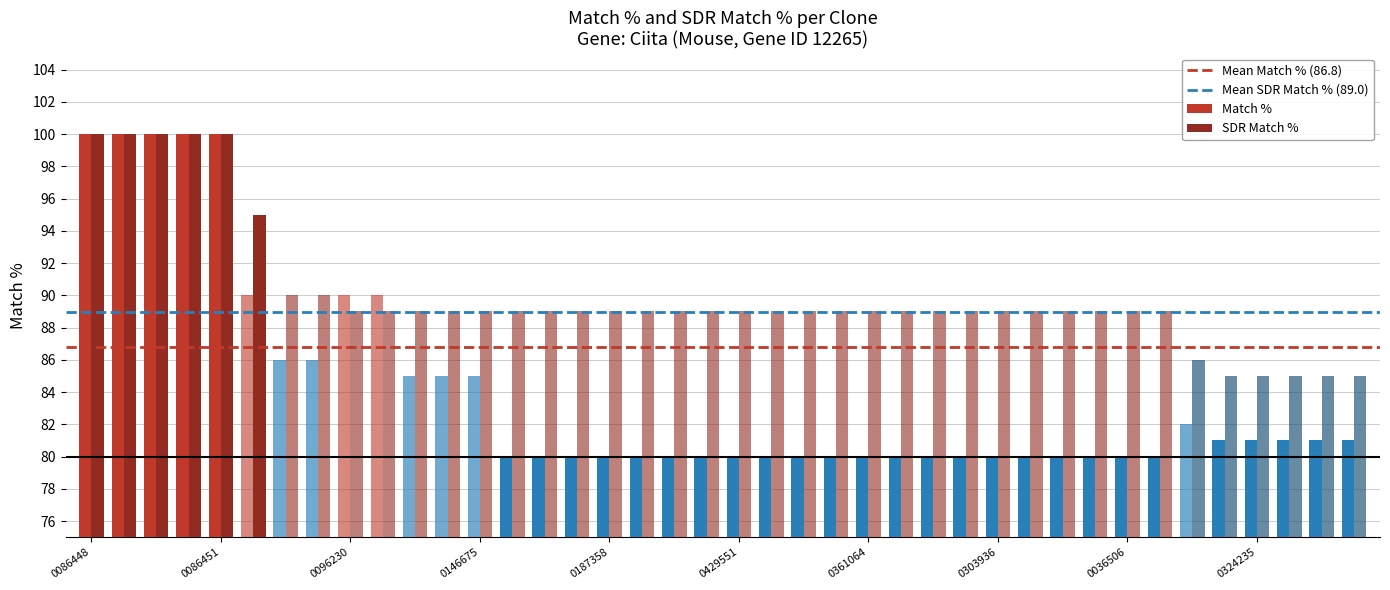

Rank the series by their average value, from lowest to highest.

Match %, SDR Match %